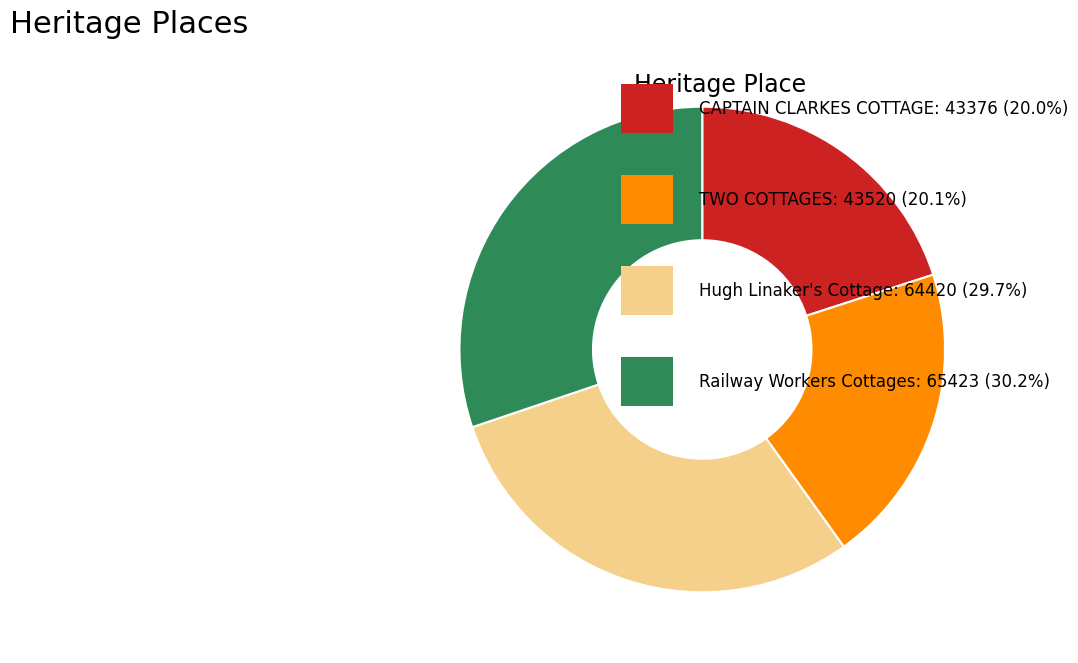

Is there a majority slice in this chart?

No